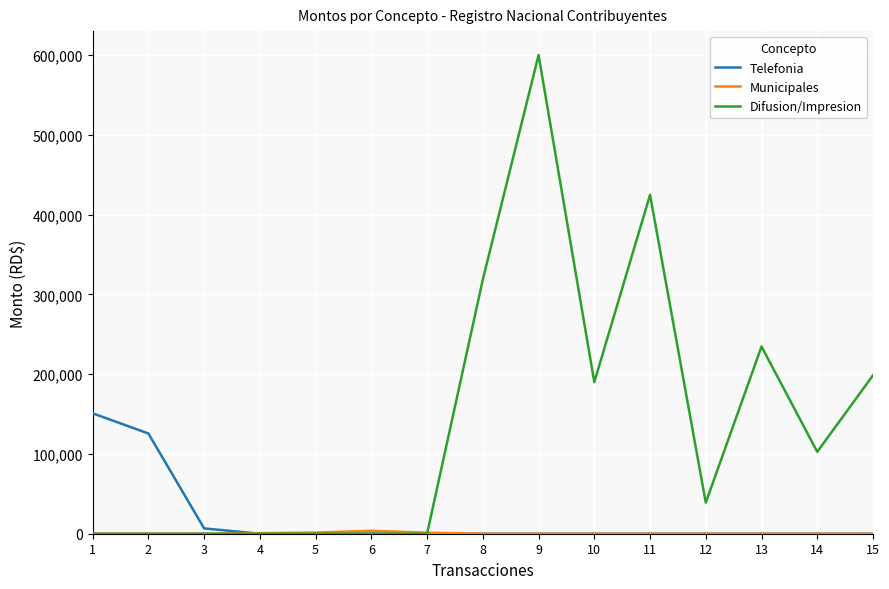

What is the highest value of the Telefonia series?

150942.5